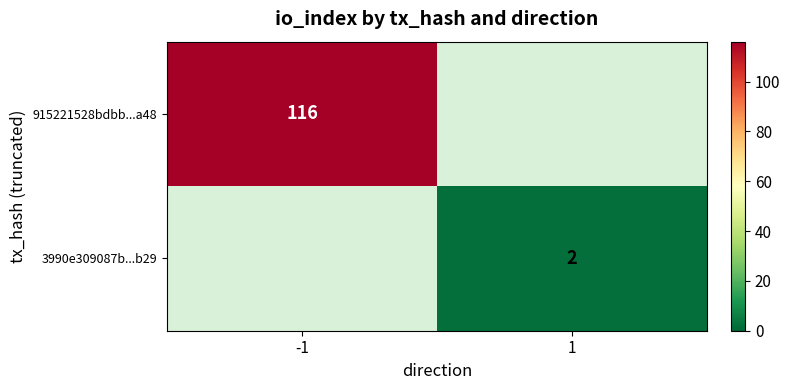

At -1, list the series in order from largest to smallest.

915221528bdbb...a48, 3990e309087b...b29